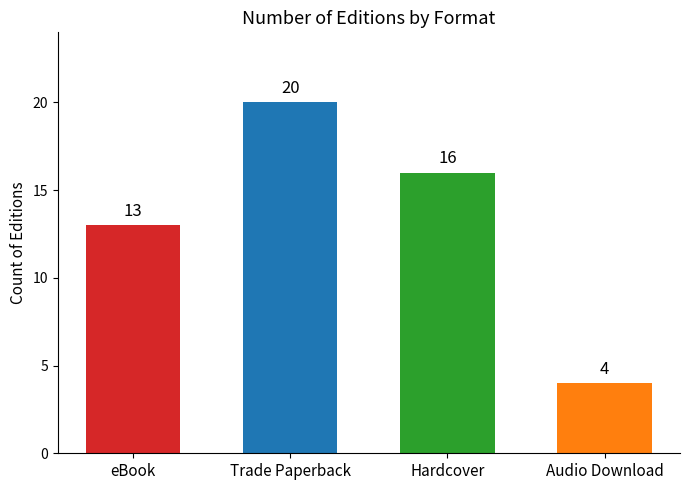

Reading right to left, list all the values displayed in this chart.

4	16	20	13